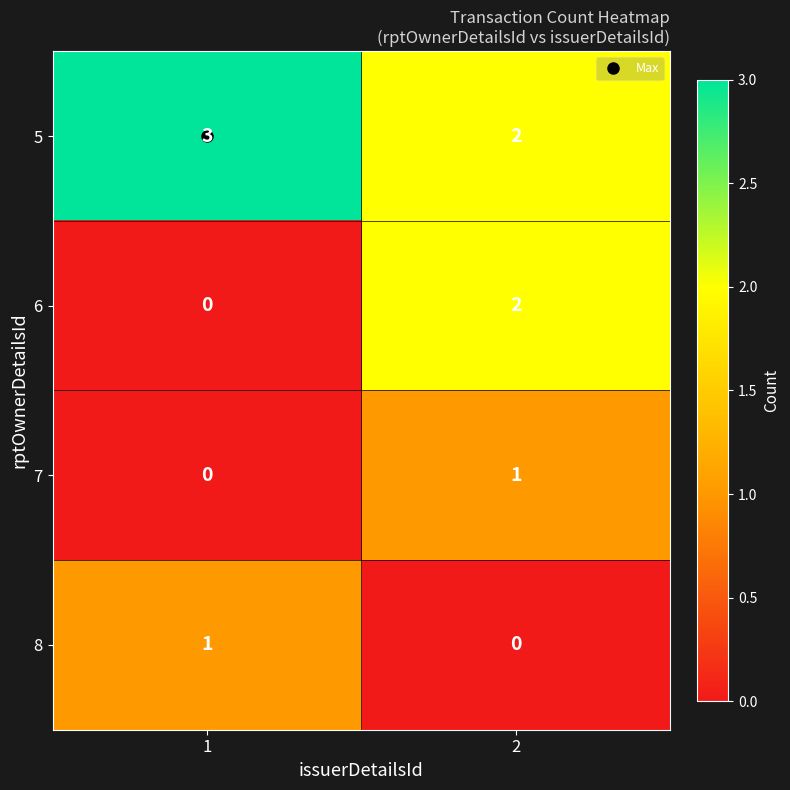

How many data points does each series have?

2